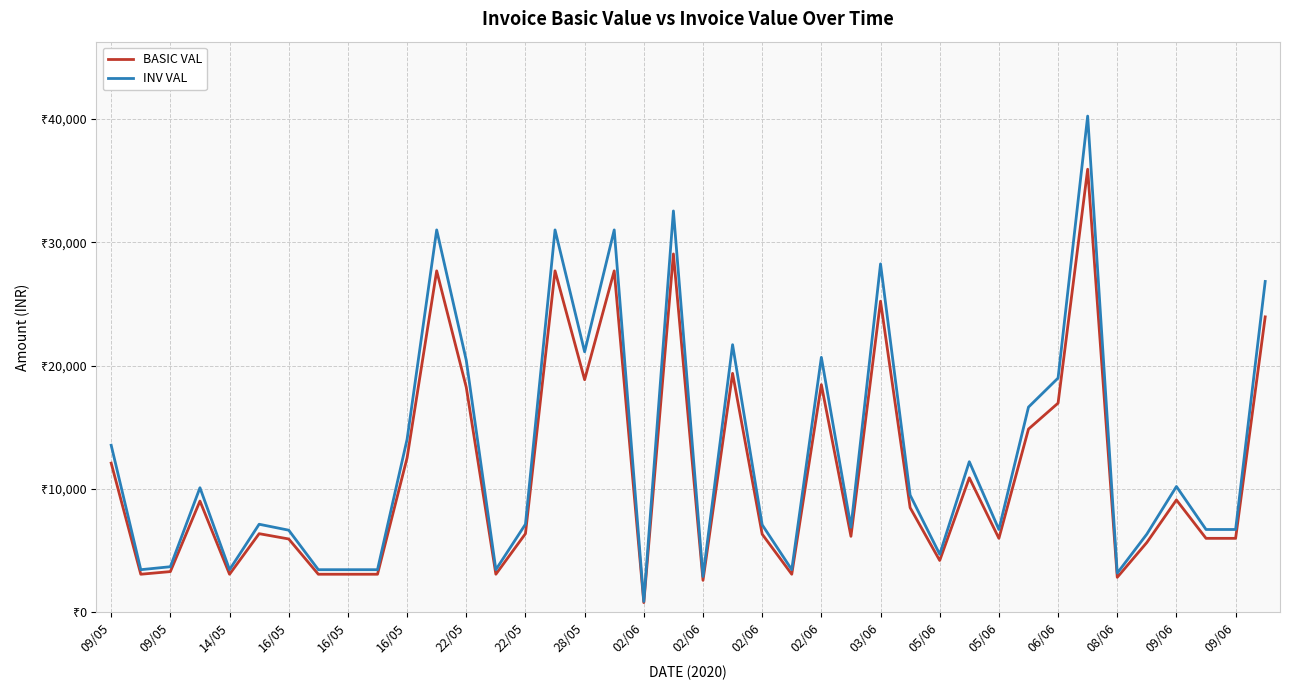

At how many categories does at least one series exceed 27857?

6